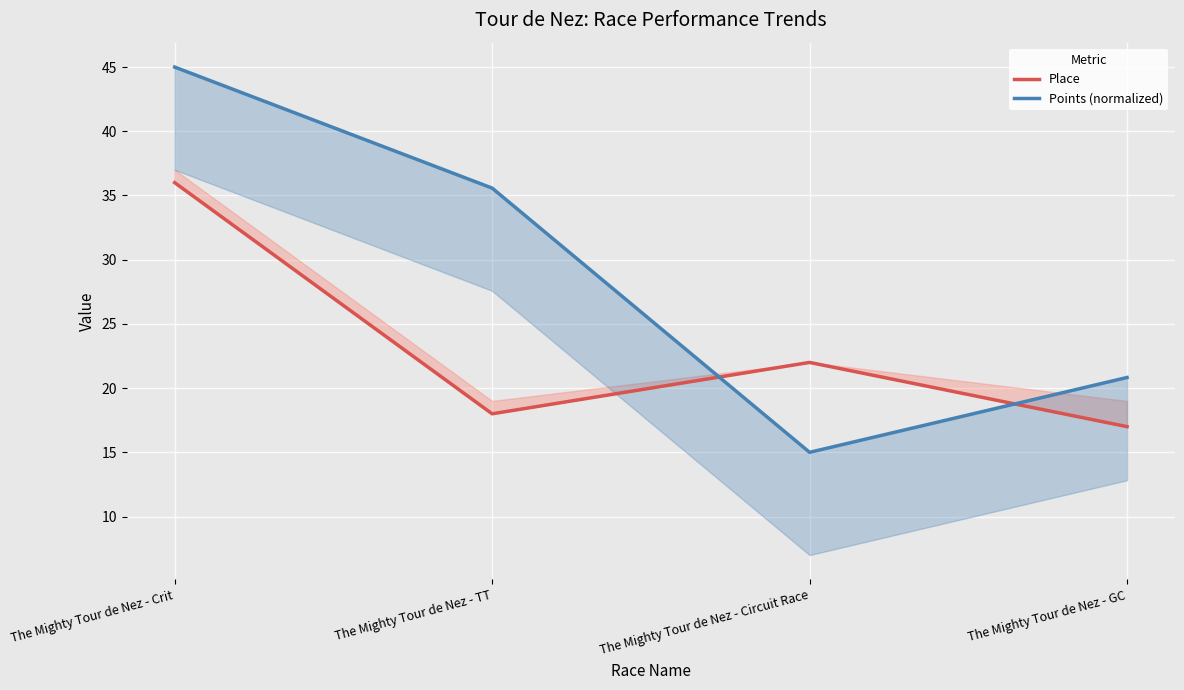

Which series has the largest total across all categories?

Points (normalized)